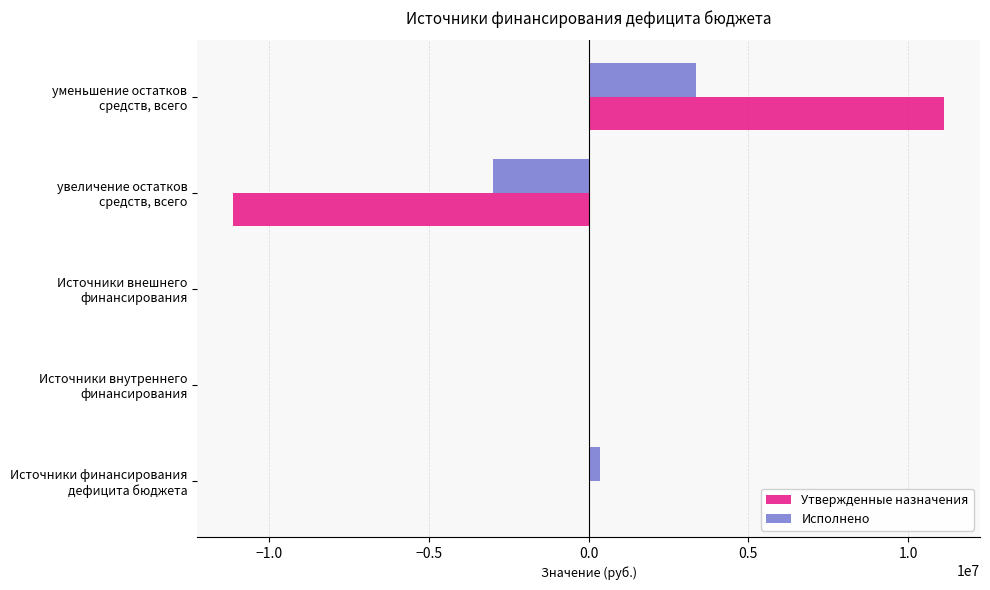

What are all the series names shown in the legend?

Утвержденные назначения, Исполнено